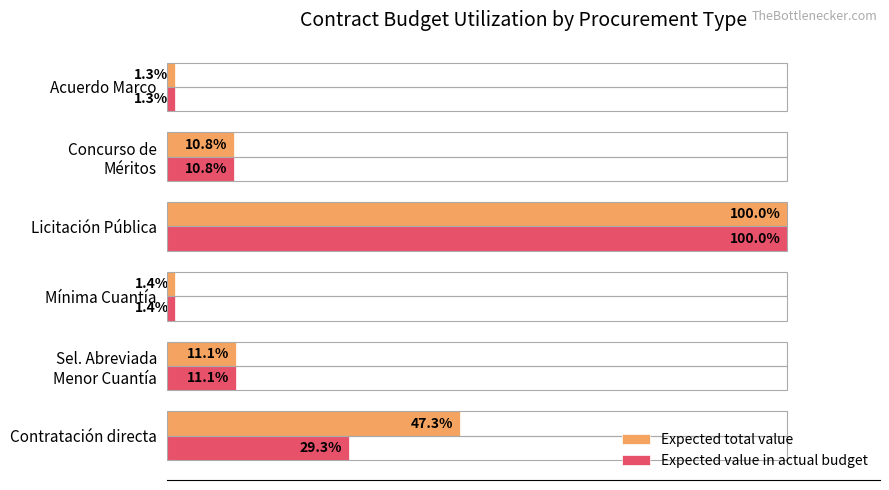

Rank the series by their average value, from lowest to highest.

Expected value in actual budget, Expected total value